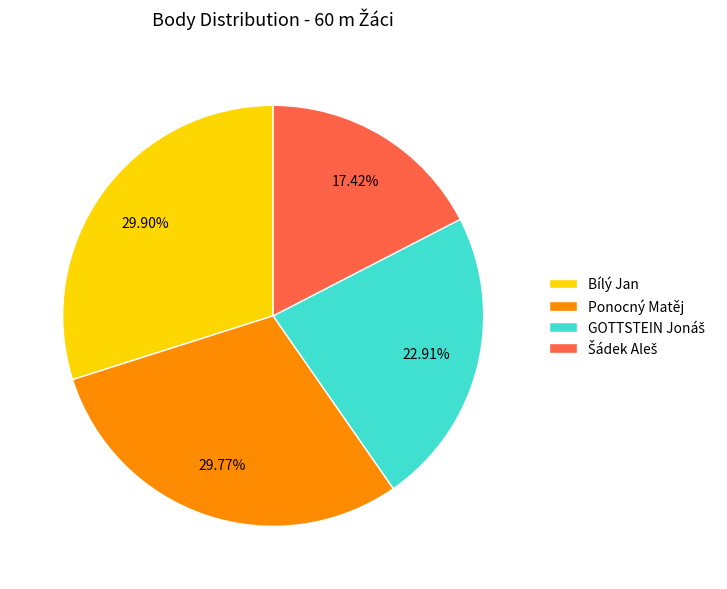

Is Bílý Jan the majority of the pie?

No